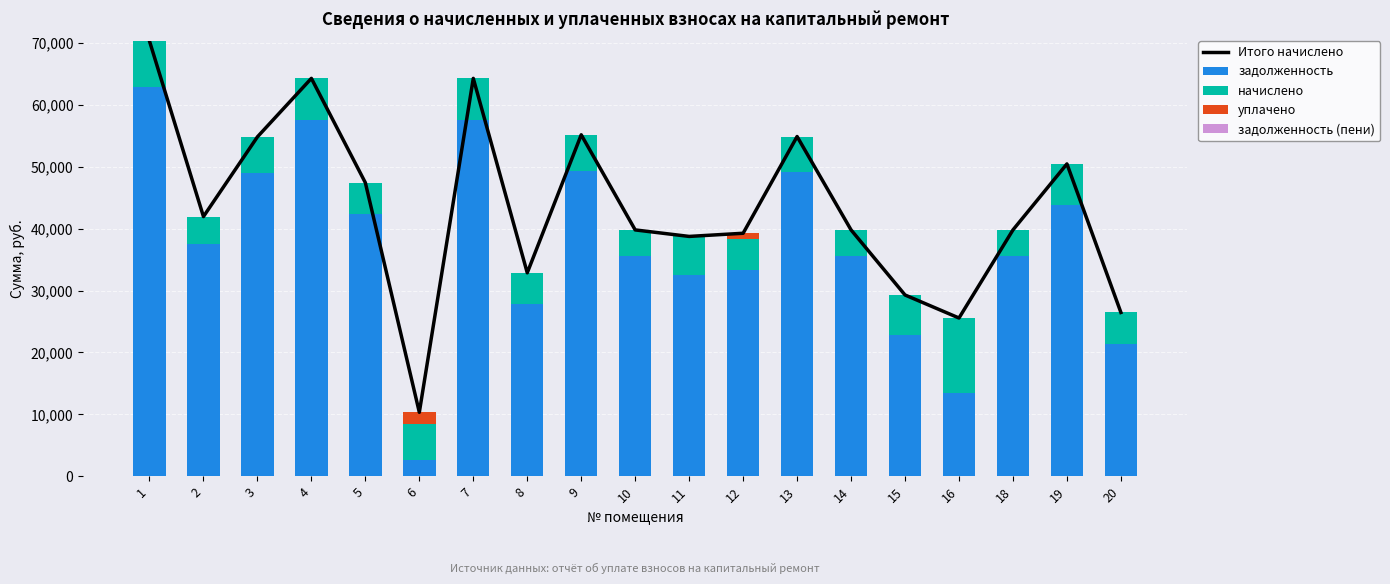

Which series changed the most between 12 and 16?

задолженность